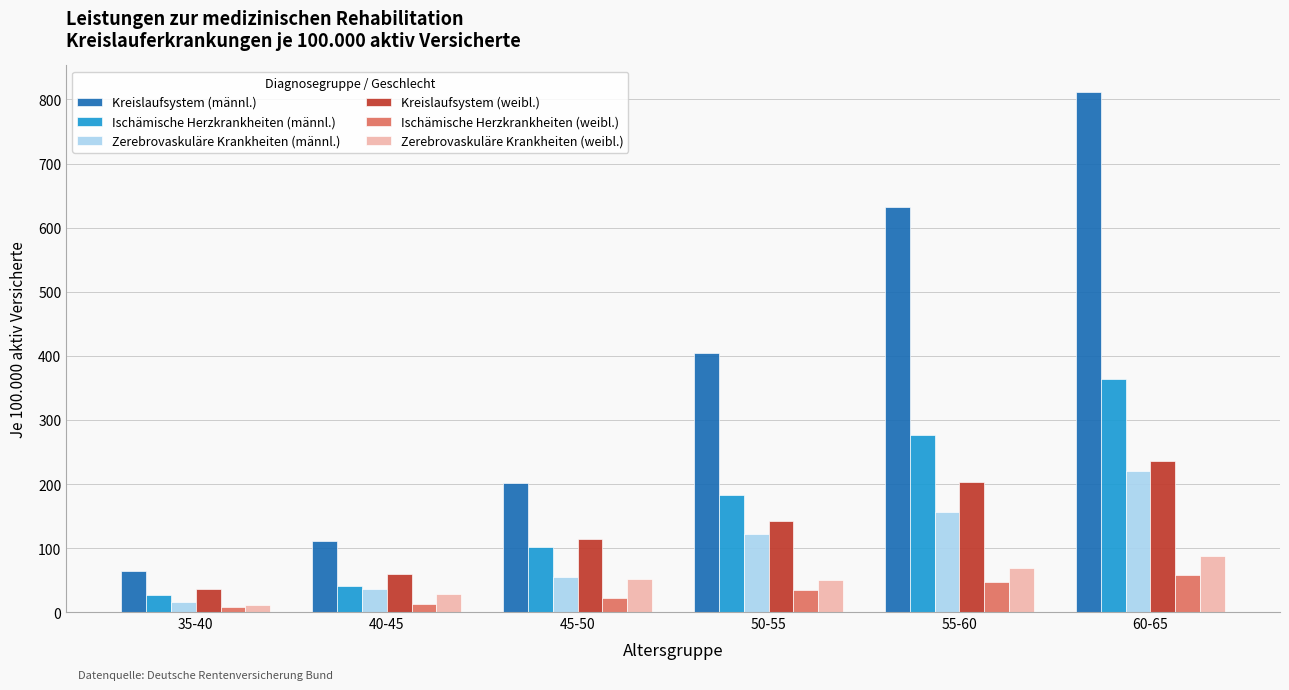

What is the minimum value shown in the chart?

7.7